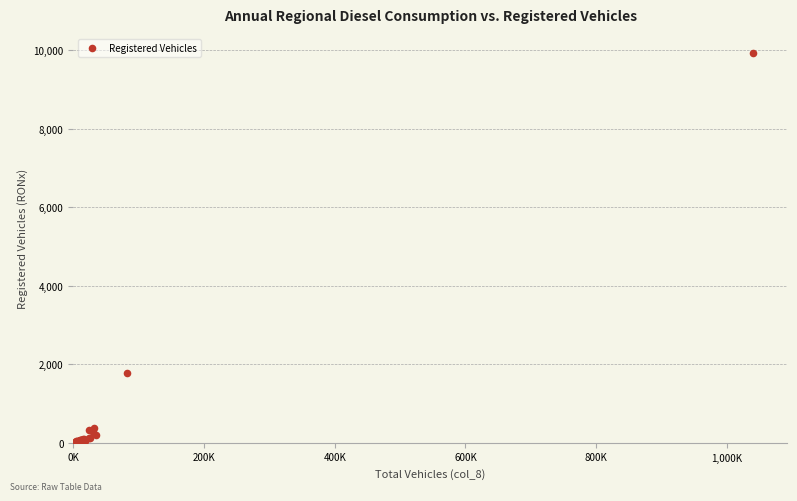

What Y value in the scatter plot is closest to 4961?

1784